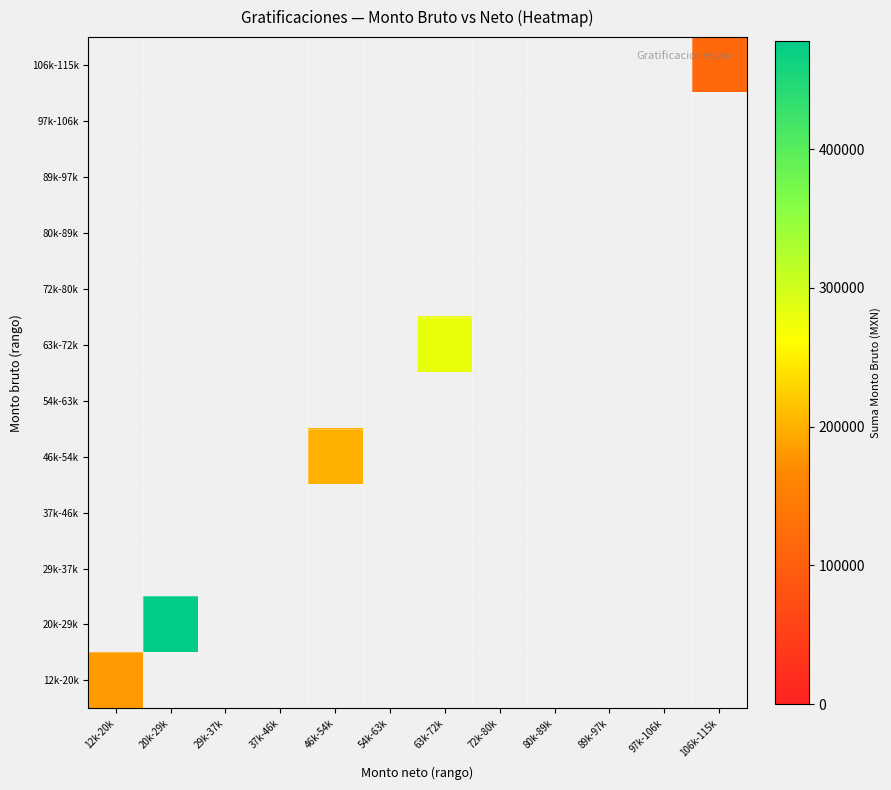

How many distinct data groups are displayed?

12